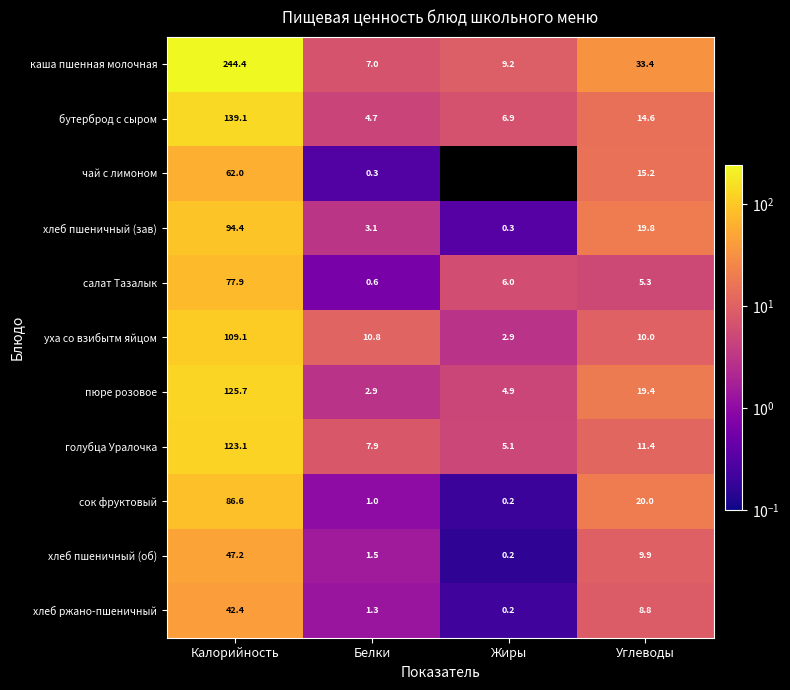

How many categories are shown in the chart?

4